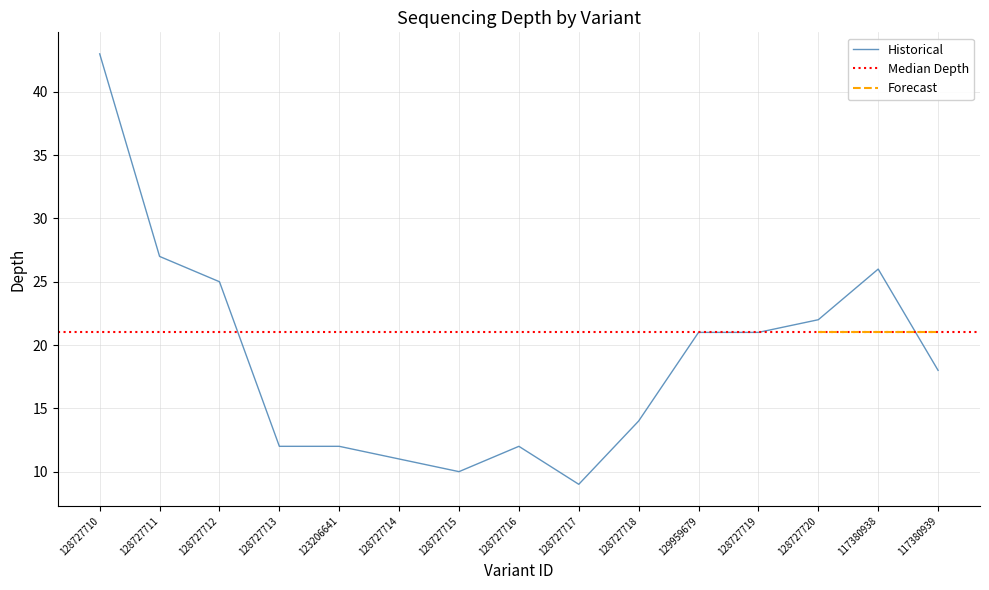

The value at 128727712 is 25. True or false?

True